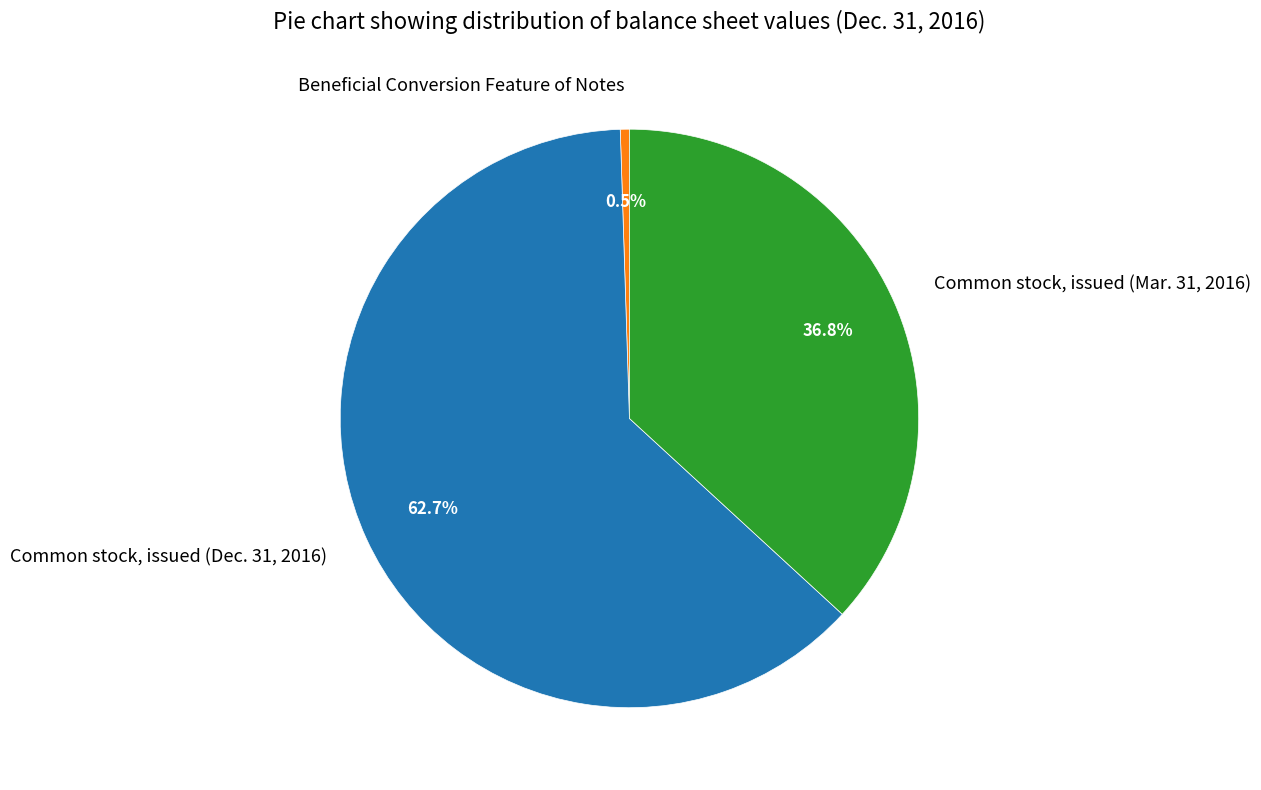

Count the number of slices in the pie.

3